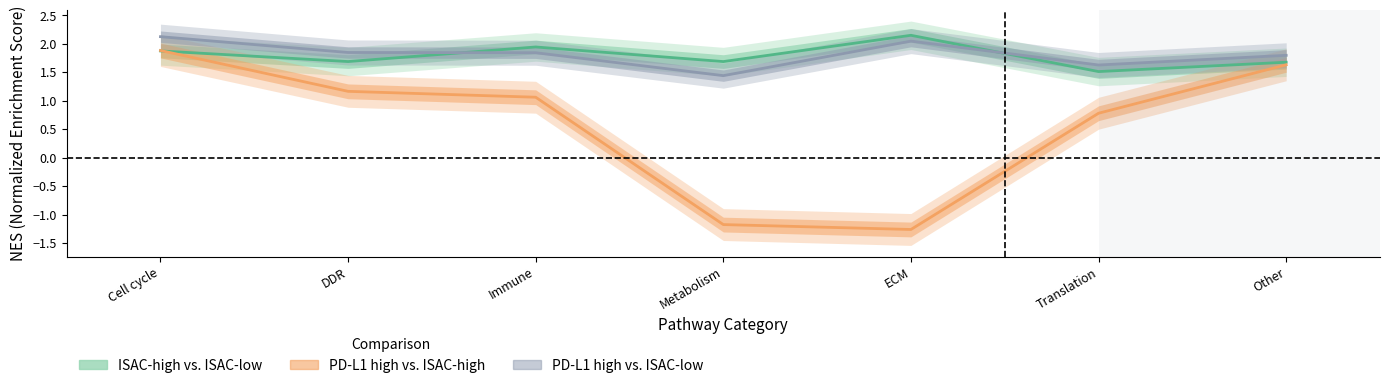

At which label does PD-L1 high vs. ISAC-high first exceed 1?

Cell cycle